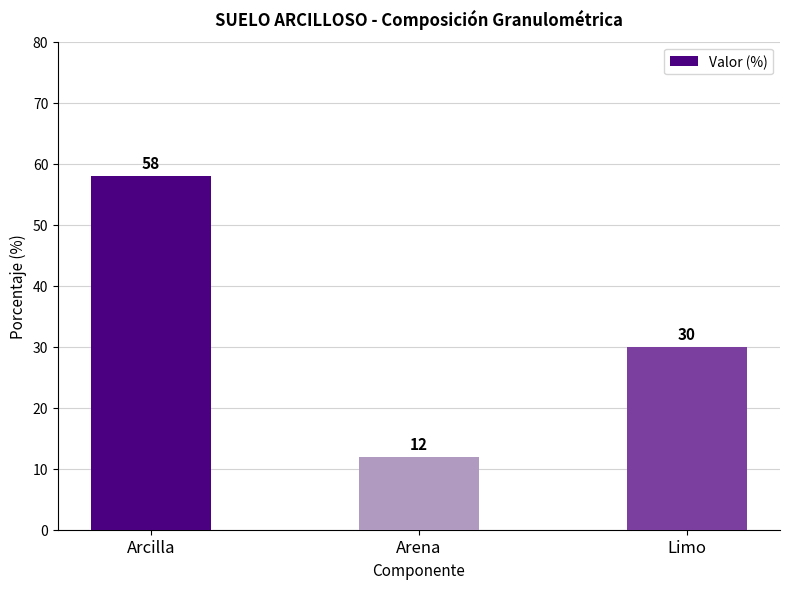

What is the average value?

33